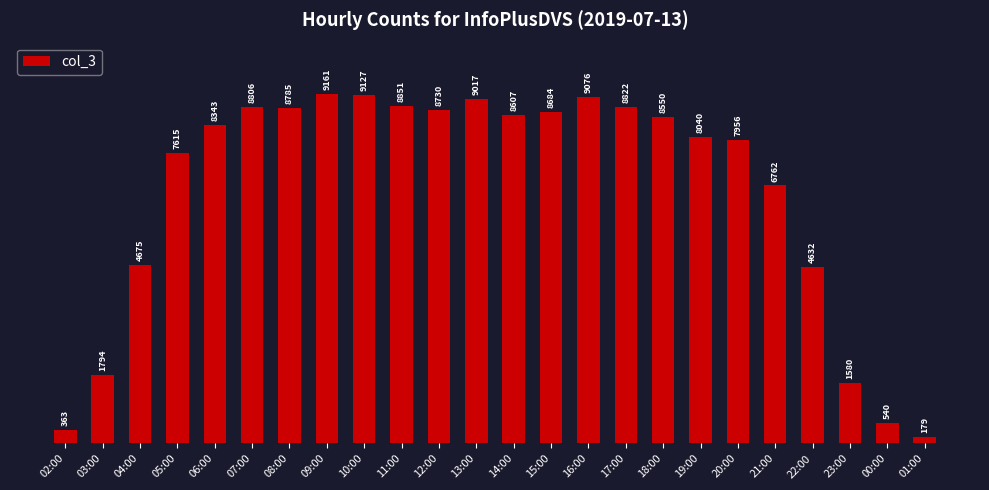

What position from the left is 09:00?

8